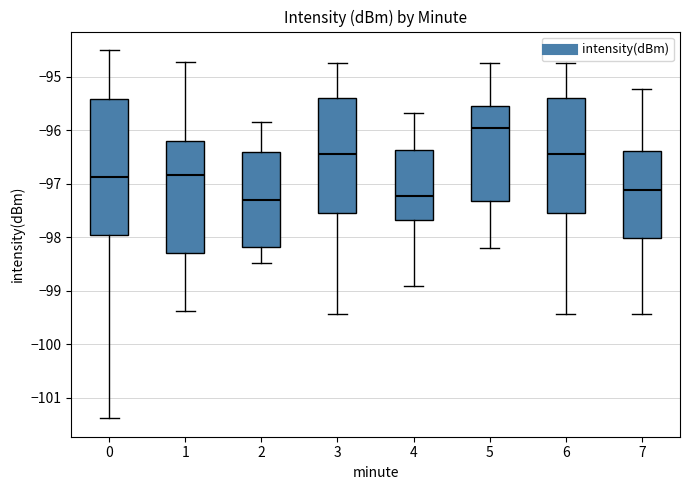

Where does the upper whisker of the box at x = 7 end on the y-axis? The values are not printed on the chart, so give them approximately, as read against the axis.

-95.2